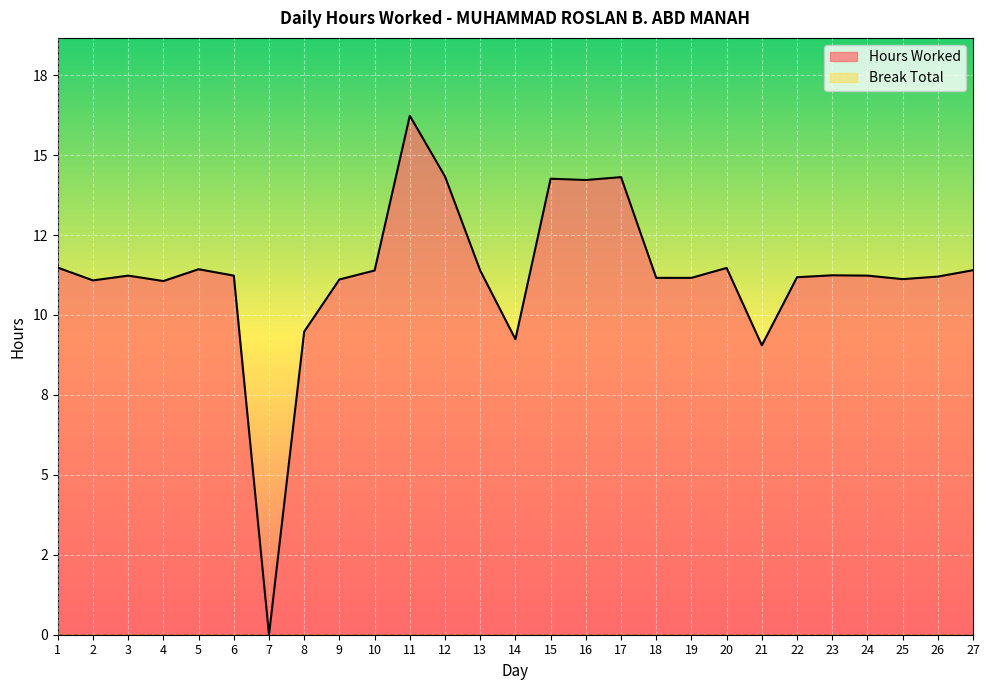

At which category does the data reach its first local valley?

2